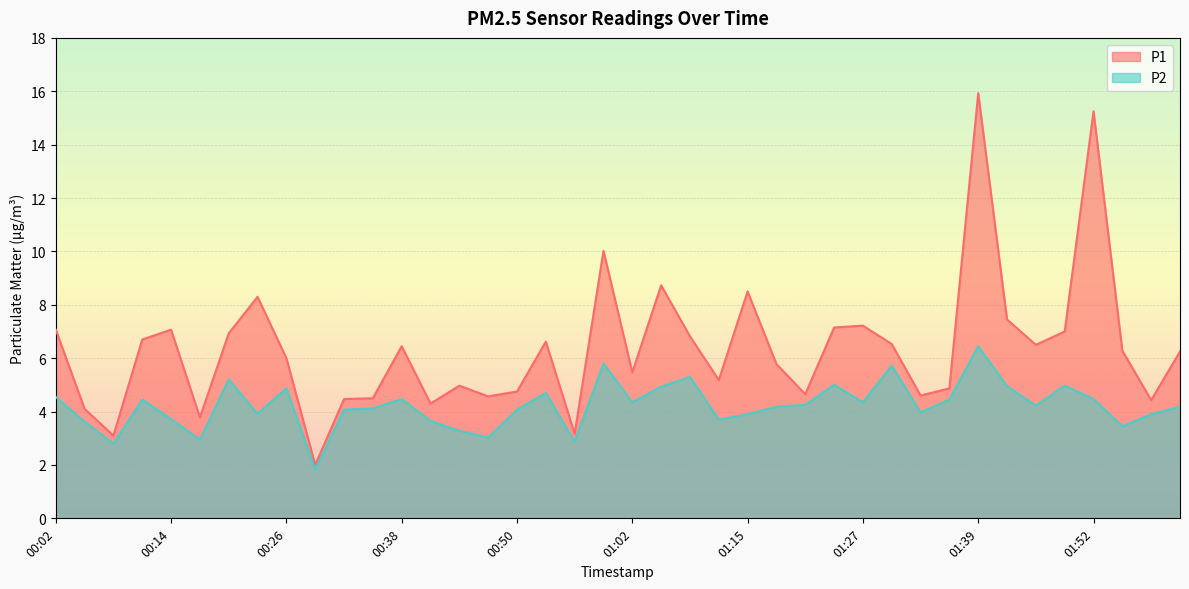

What is the value of the P1 point at the 27th from the left?

4.7